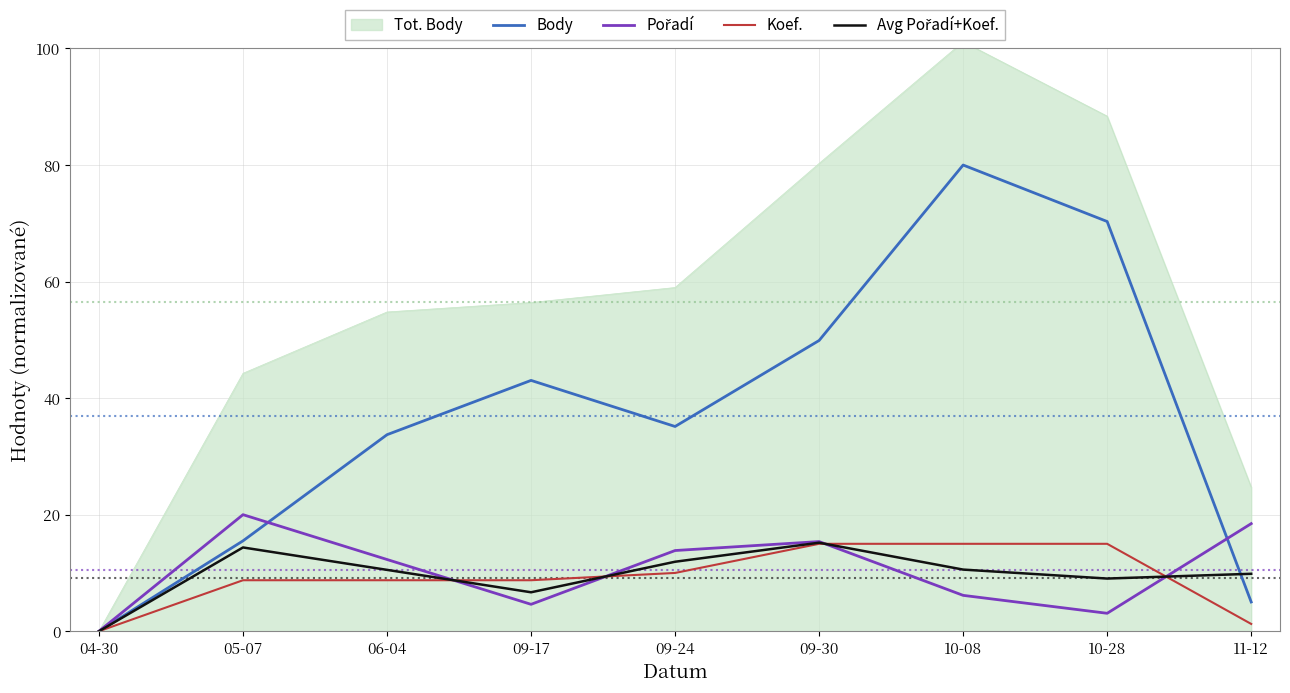

Where is the first local maximum for Avg Pořadí+Koef.?

05-07